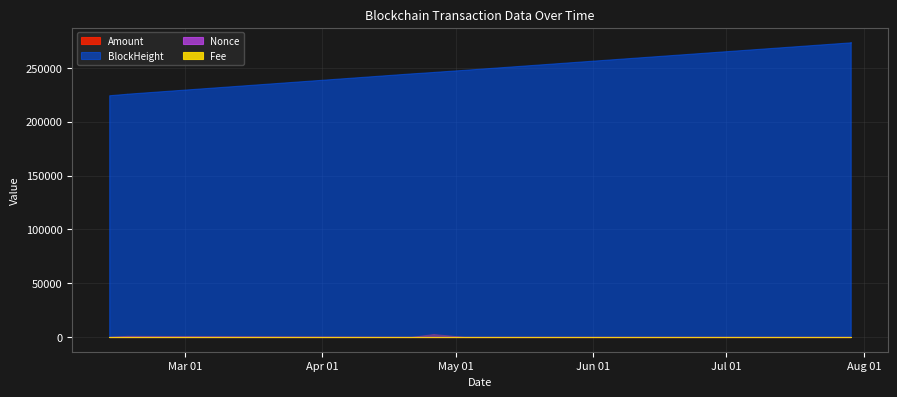

What is the minimum value for Amount?

1.0